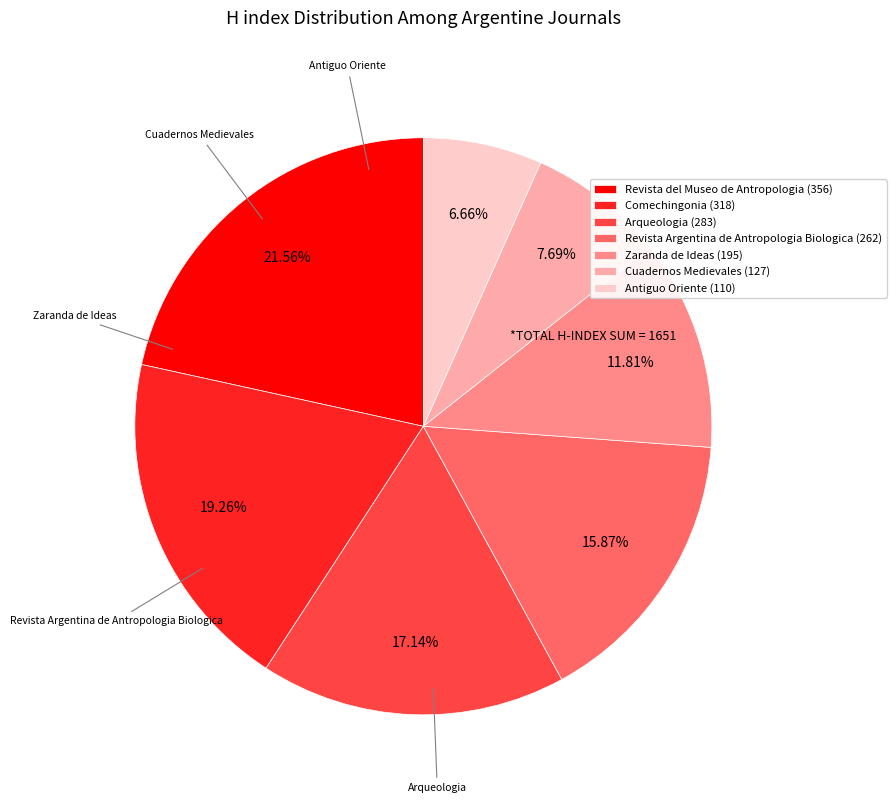

Which has a higher value, Zaranda de Ideas (195) or Antiguo Oriente (110)?

Zaranda de Ideas (195)